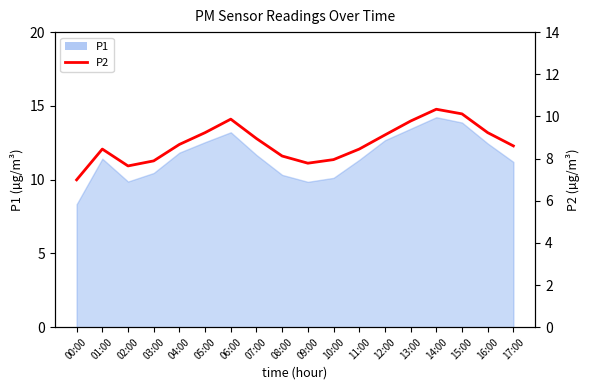

Between 00:00 and 01:00, which is larger?

01:00